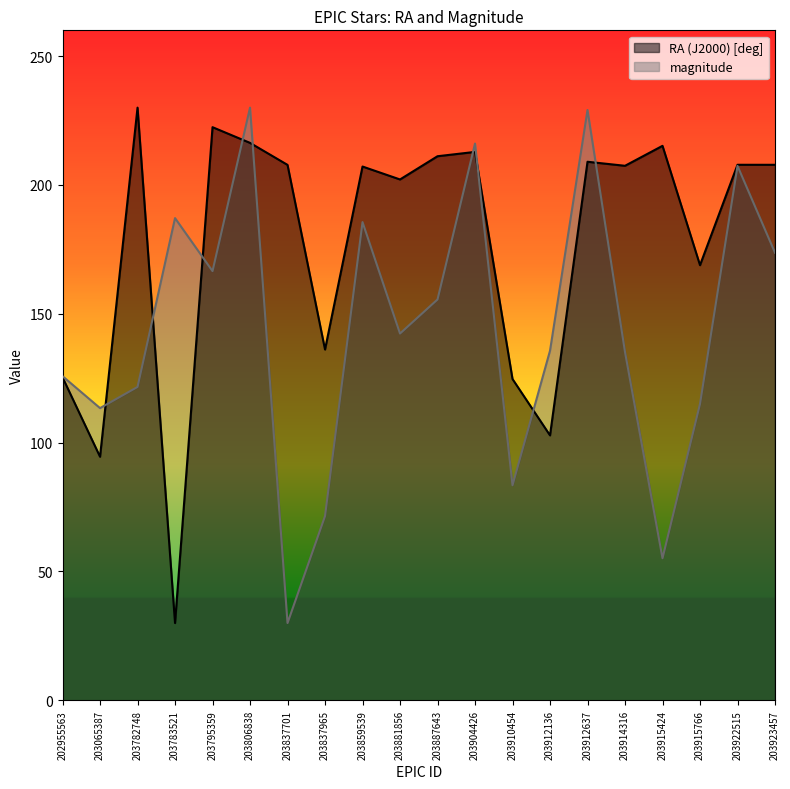

The magnitude series shows 166.6 at 203795359. True or false?

True